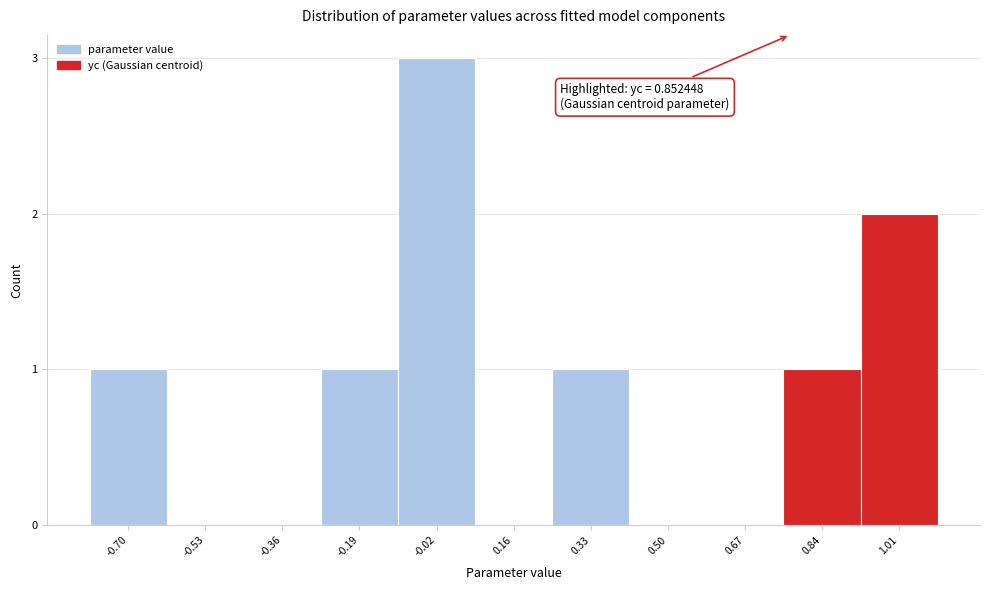

Reading left to right, what are all the values shown in this chart?

-0.70=1	-0.53=0	-0.36=0	-0.19=1	-0.02=3	0.16=0	0.33=1	0.50=0	0.67=0	0.84=1	1.01=2